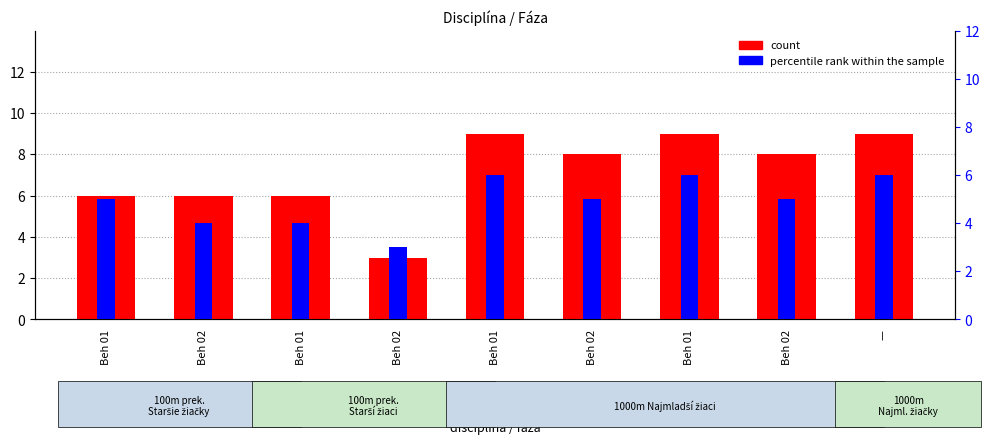

What is the maximum value for percentile rank within the sample?

6